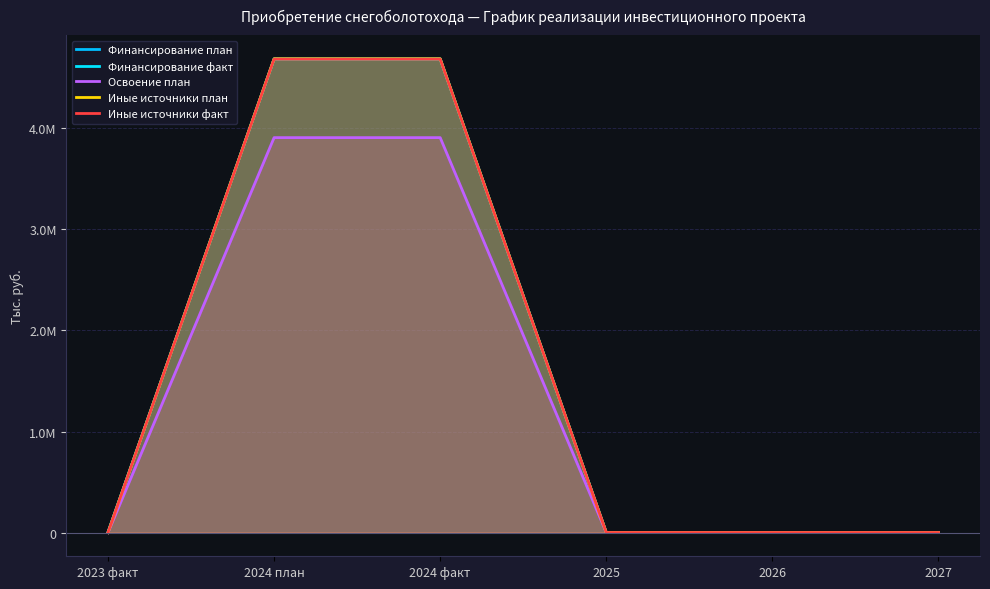

What is the difference between the second highest and minimum values in the Финансирование план series?

4688040